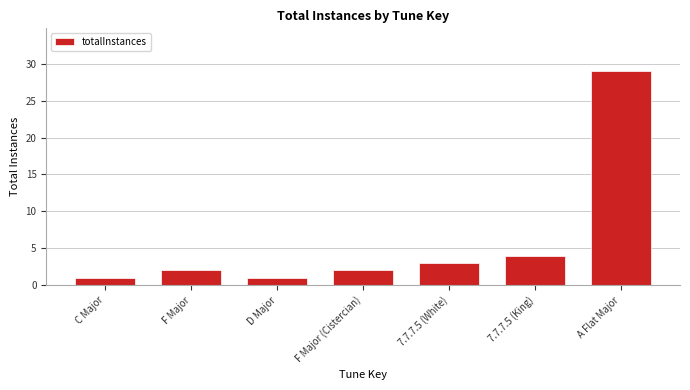

What is the maximum value shown in the chart?

29